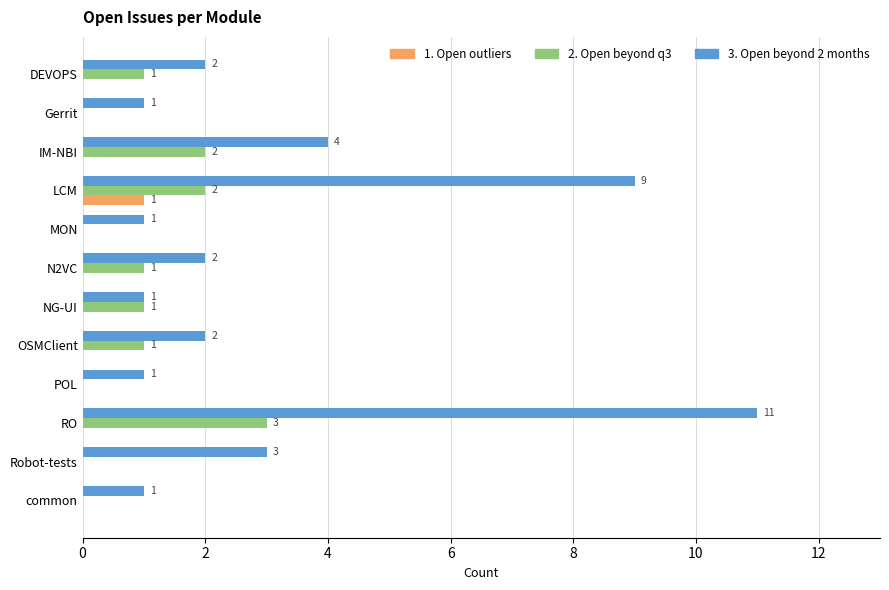

What is the sum of all 3. Open beyond 2 months values?

38